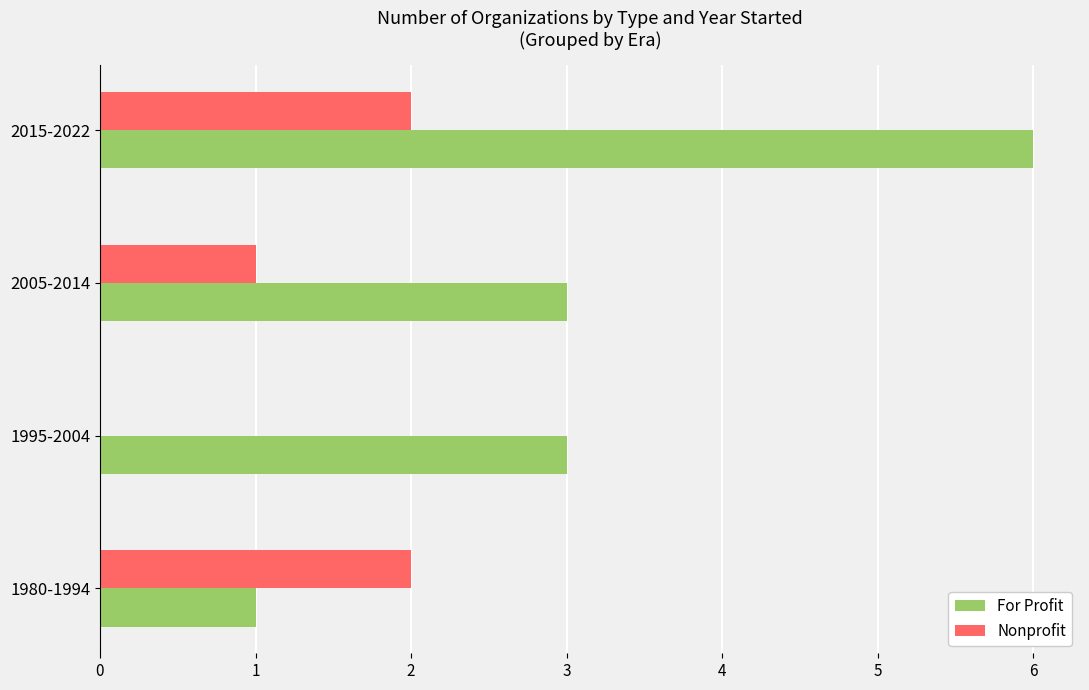

Is the value of For Profit at 1995-2004 greater than the value of Nonprofit at 2005-2014?

Yes